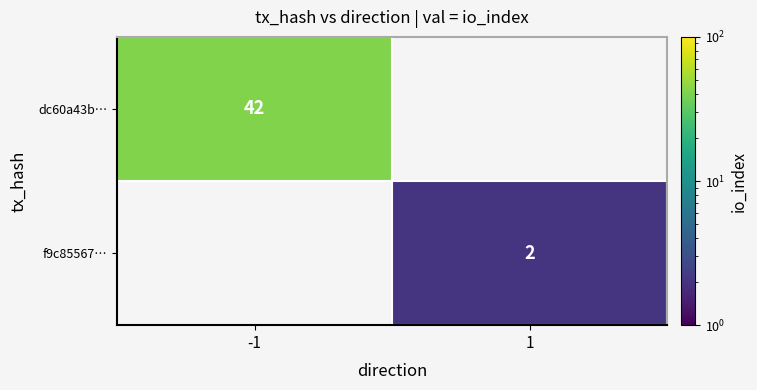

Between 1 and -1, which is larger?

-1